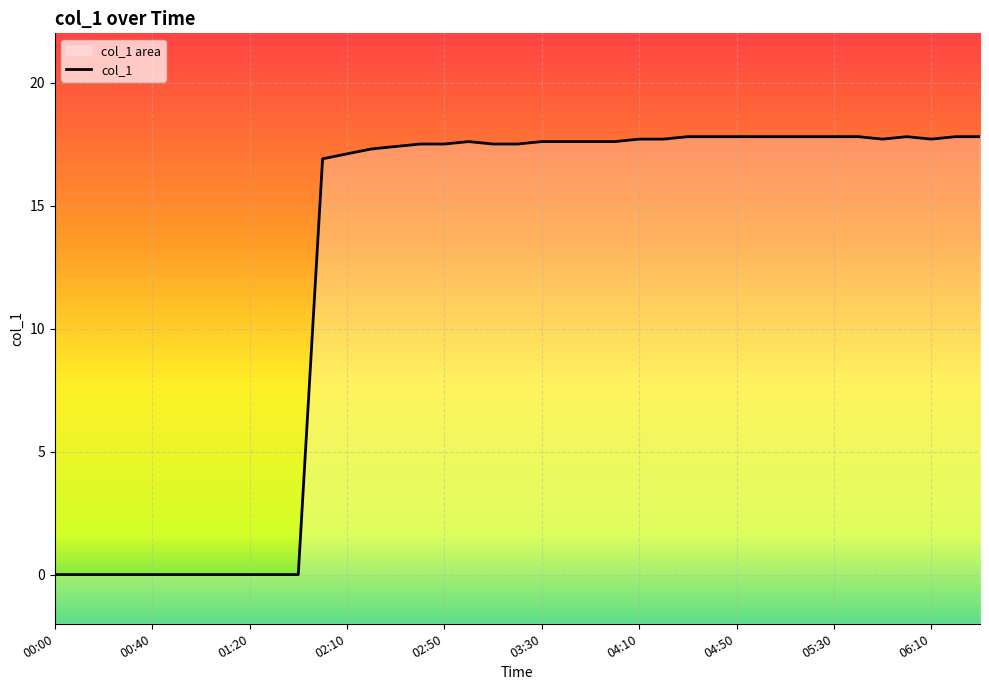

At which category does the chart reach its minimum across all series?

00:00